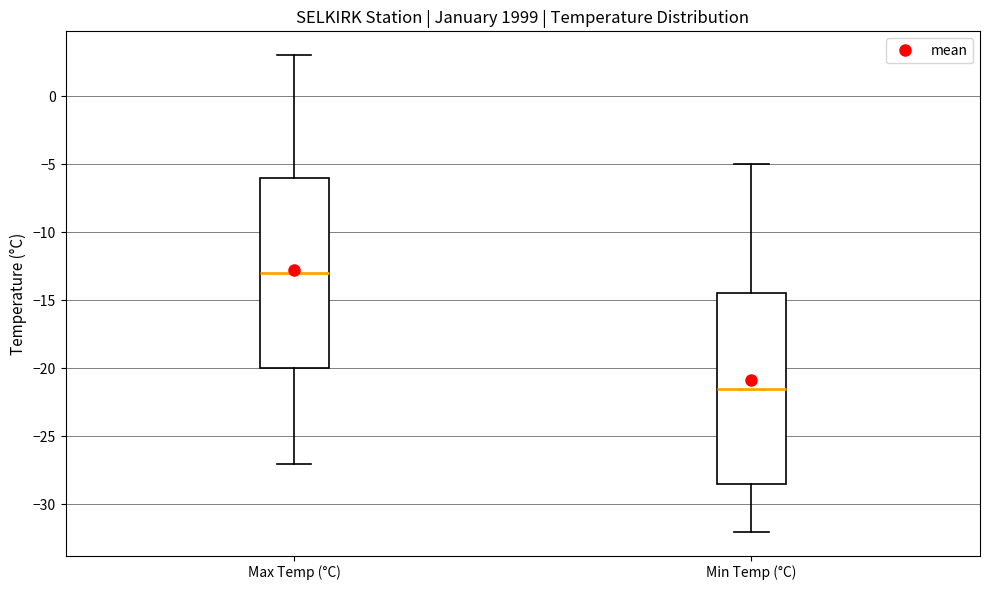

Where does the upper whisker of the box for Min Temp (°C) end on the y-axis? The values are not printed on the chart, so give them approximately, as read against the axis.

-5.0